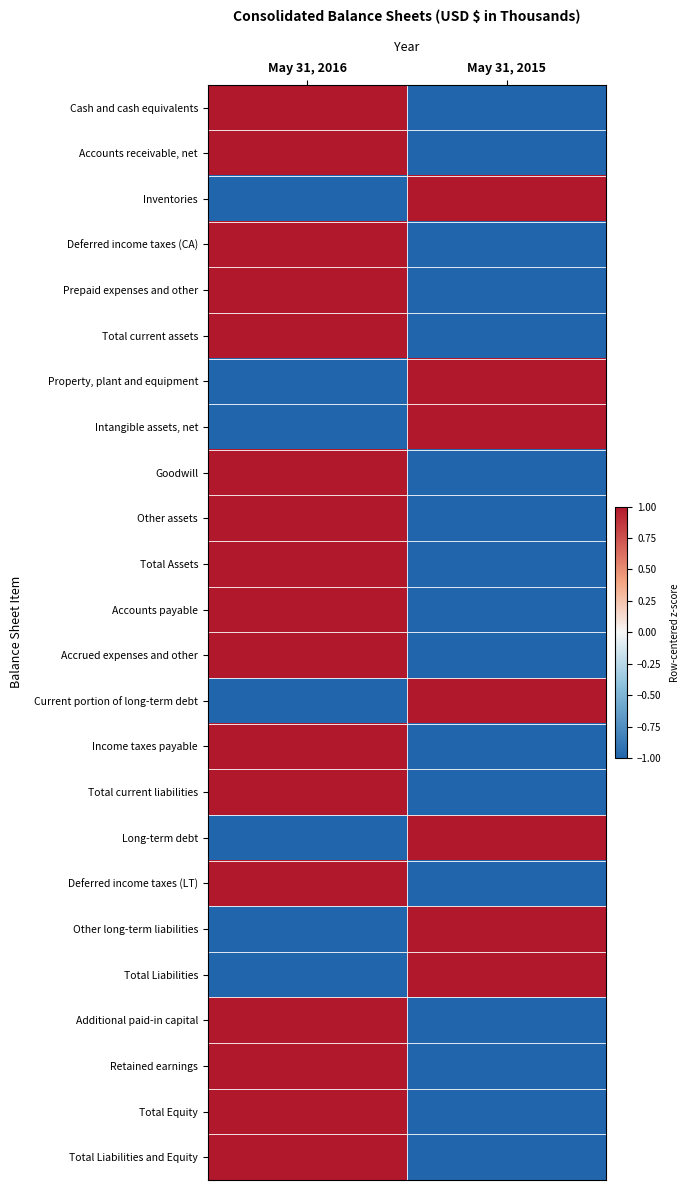

At which category does the chart reach its minimum across all series?

May 31, 2015